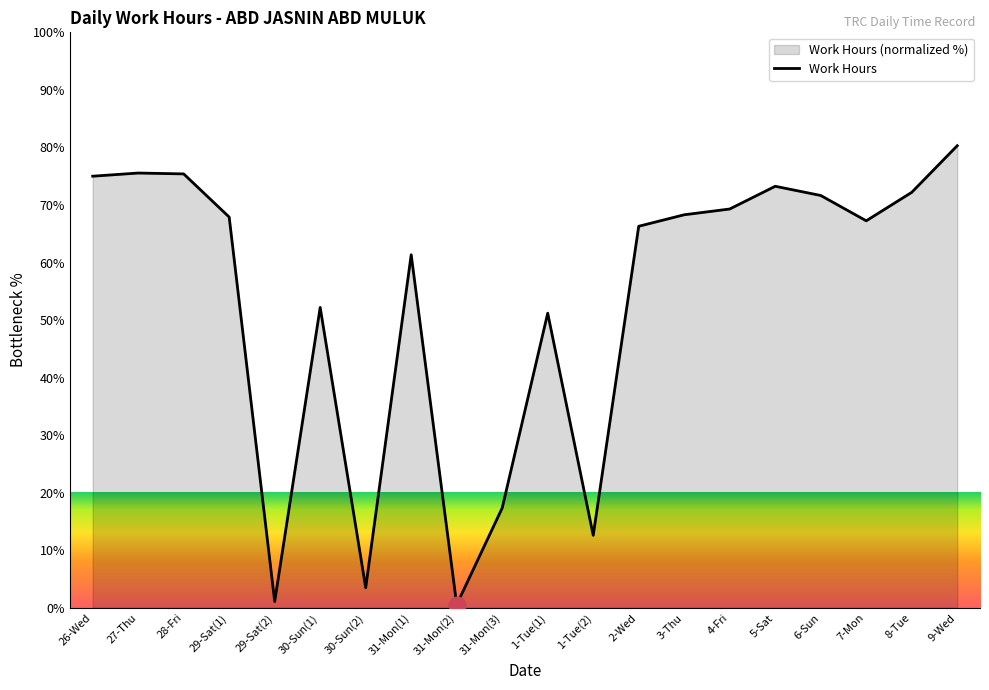

What is the maximum value shown in the chart?

80.3